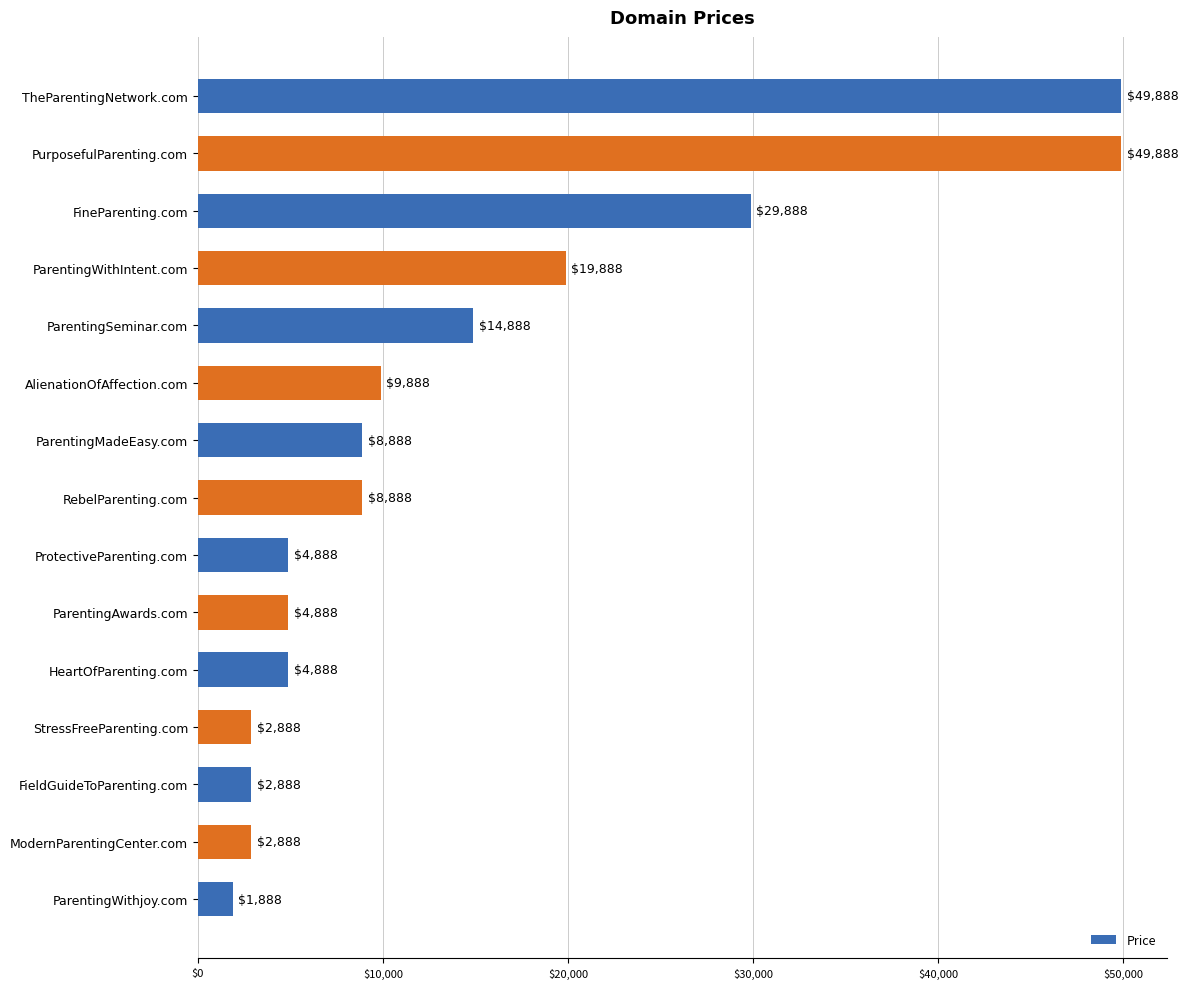

At which label is the value closest to 25888?

FineParenting.com